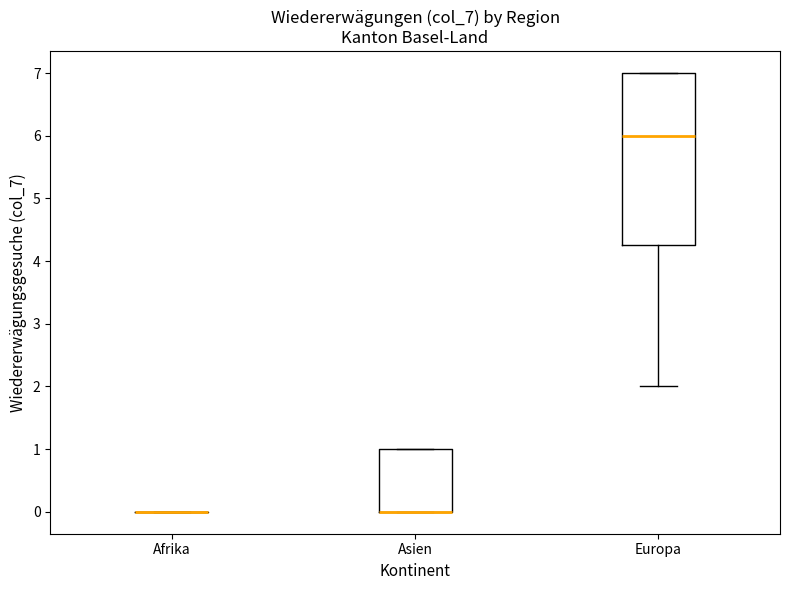

Reading left to right, transcribe this box plot: for each box, give where its median line is, the range the box spans, and where its two whiskers end, as read against the y-axis. The values are not printed on the chart, so give them approximately, as read against the axis.

Afrika: box collapsed to a line at 0.0, whiskers 0.0 to 0.0
Asien: median 0.0 (drawn on the box's lower edge), box 0.0 to 1.0, whiskers 0.0 to 1.0
Europa: median 6.0, box 4.3 to 7.0, whiskers 2.0 to 7.0